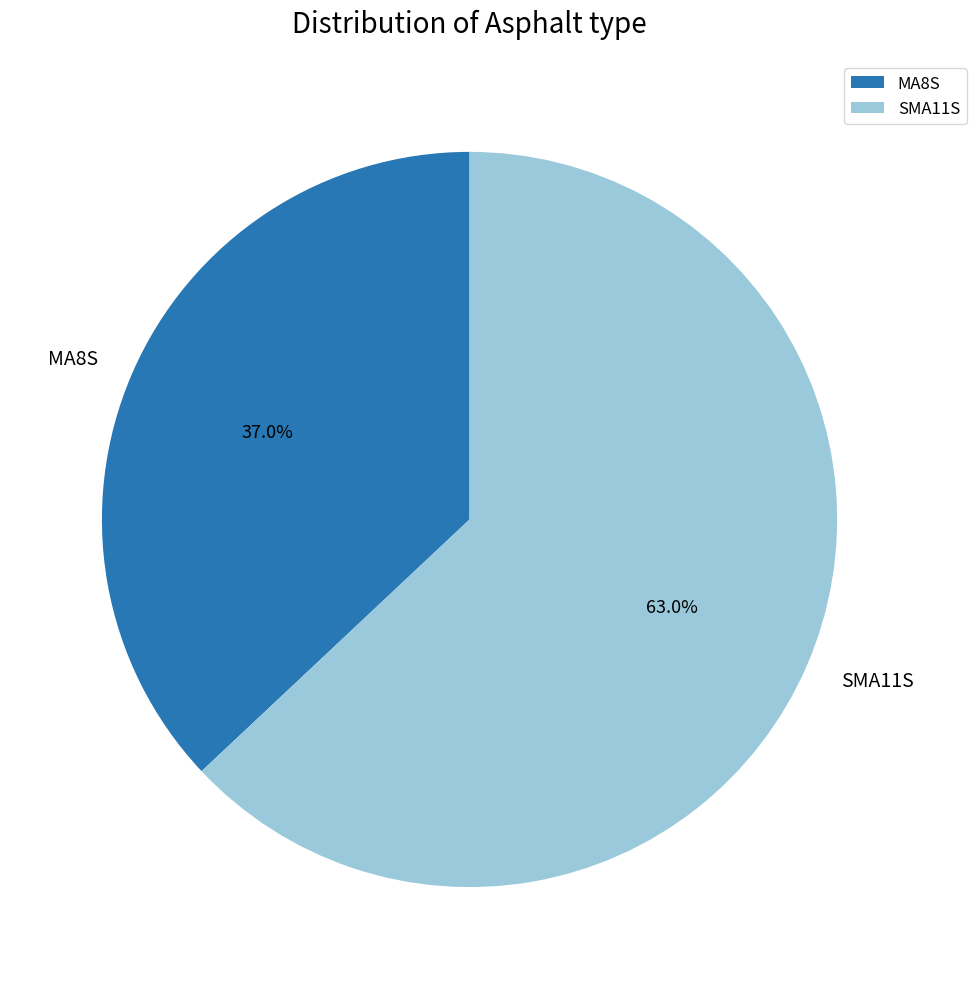

Which category has the smallest portion of the pie?

MA8S